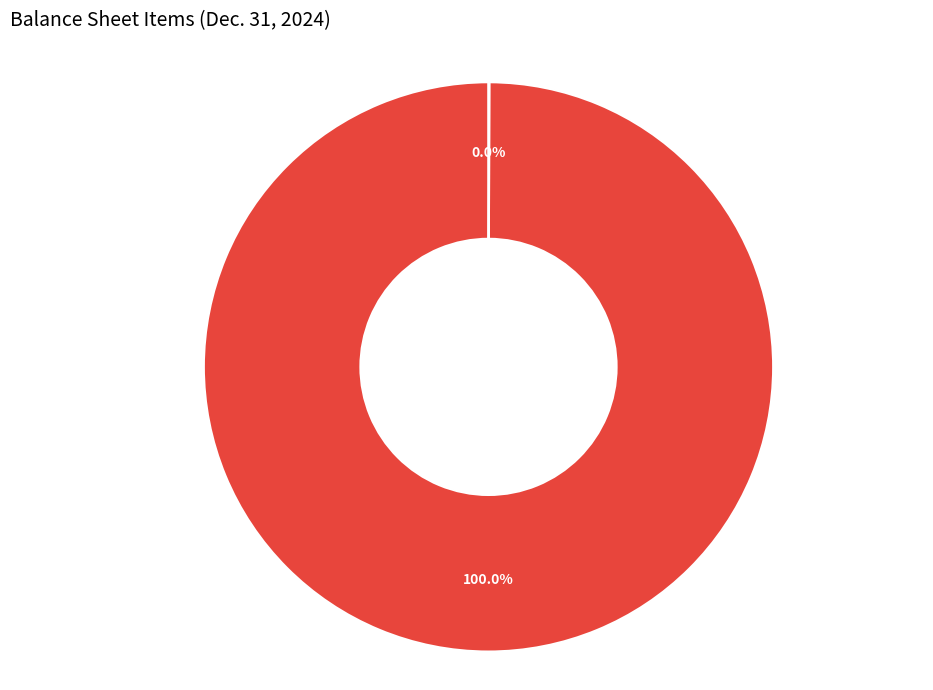

Combined, do Common stock, par value and Accounts receivable, allowance account for over 50%?

Yes